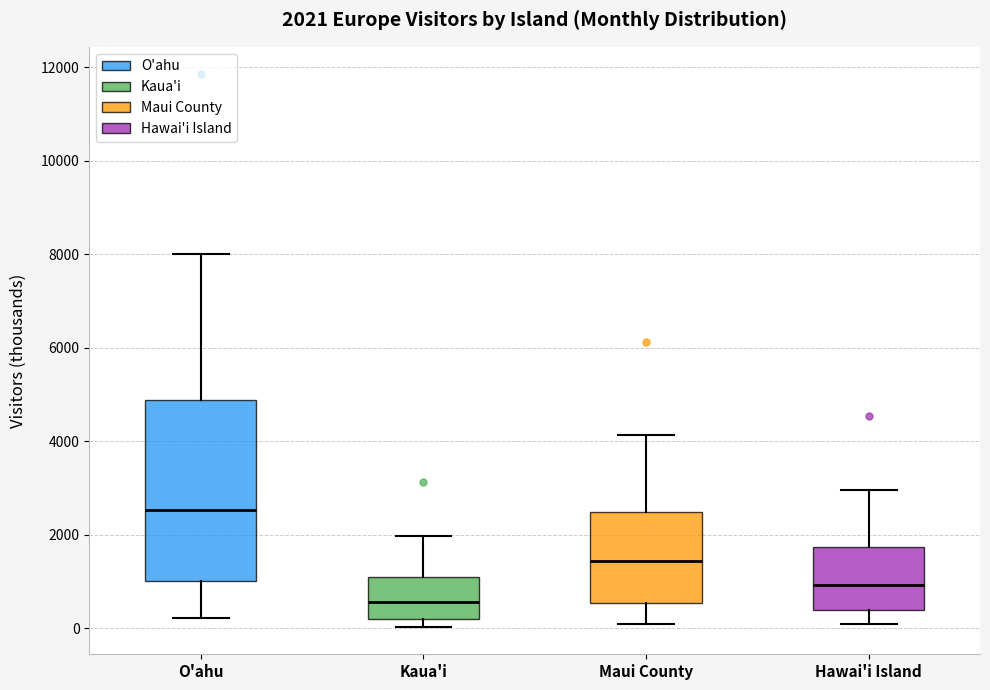

Which box is the tallest, from its lower edge to its upper edge?

O'ahu